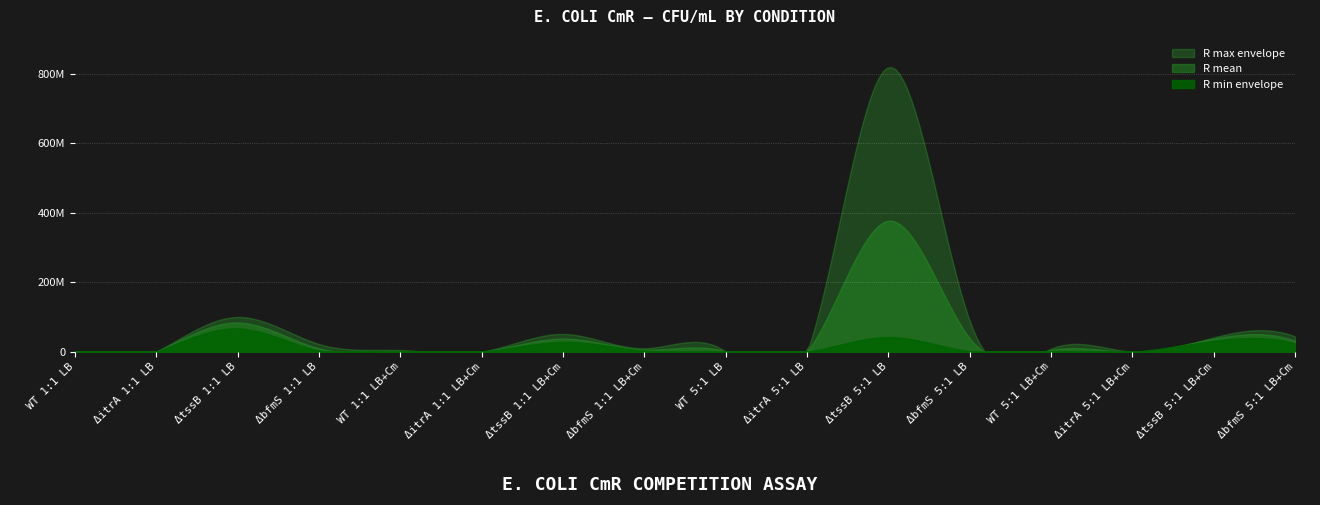

At which category is the sum across all series the highest?

ΔtssB 5:1 LB